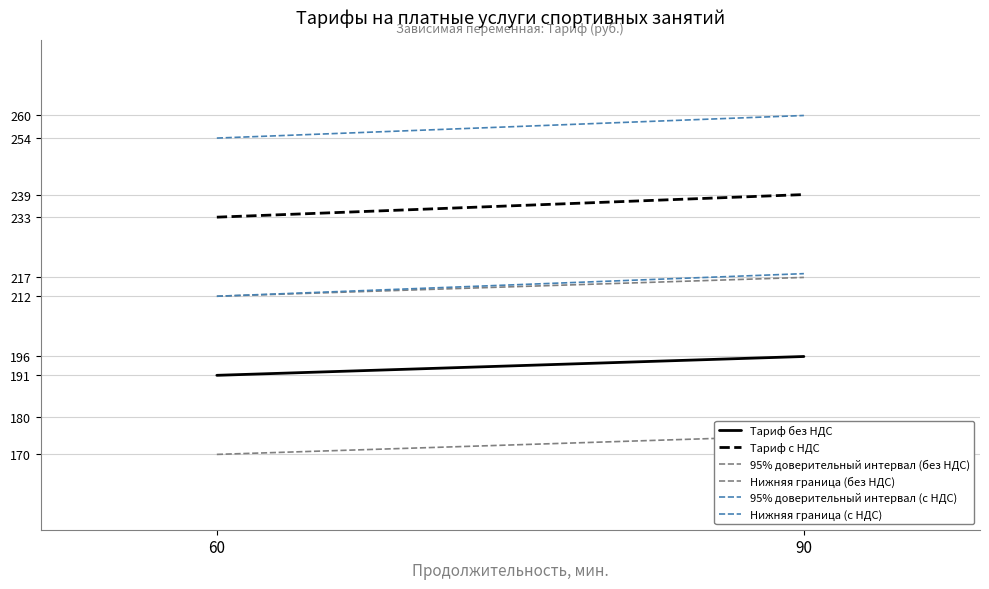

What is the sum of the 95% доверительный интервал (без НДС) values at 90 and 60?

429